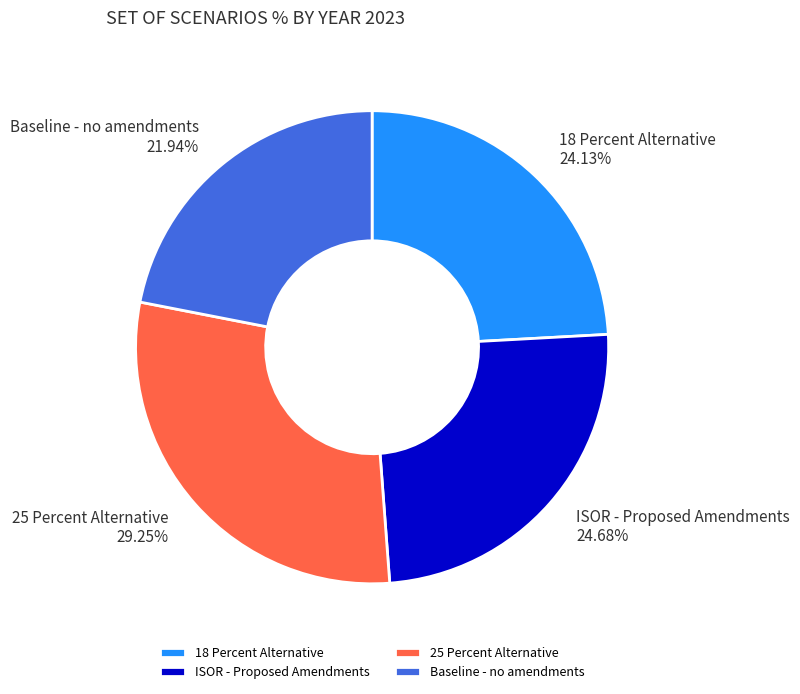

What percentage is the Baseline - no amendments slice, to the nearest percent?

22%